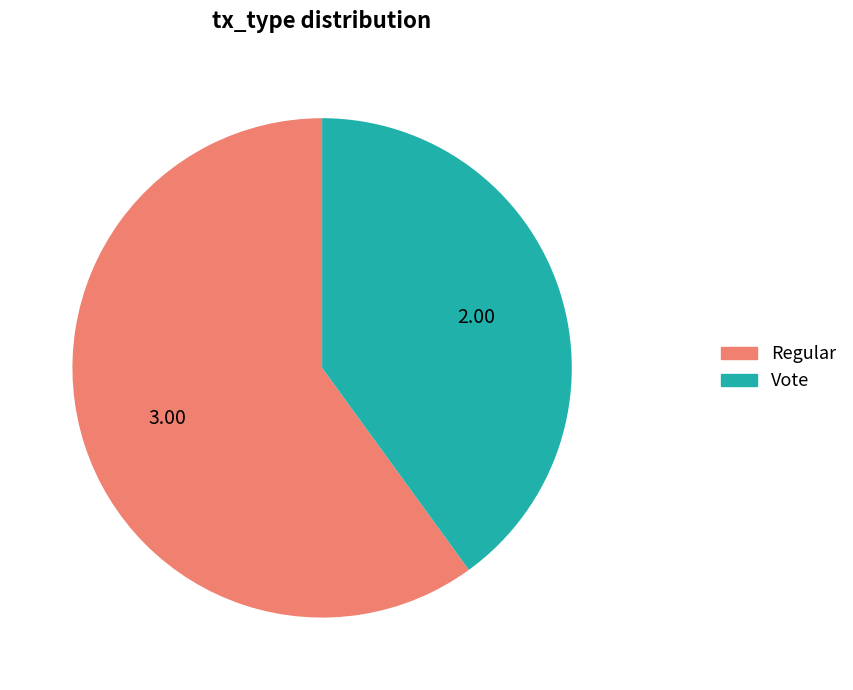

Combined, do Regular and Vote account for over 50%?

Yes